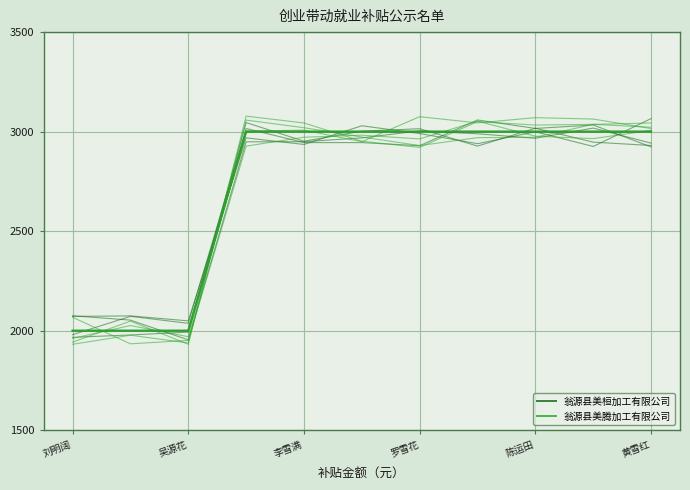

Is it true that 翁源县美桓加工有限公司 equals 813 at 9?

False